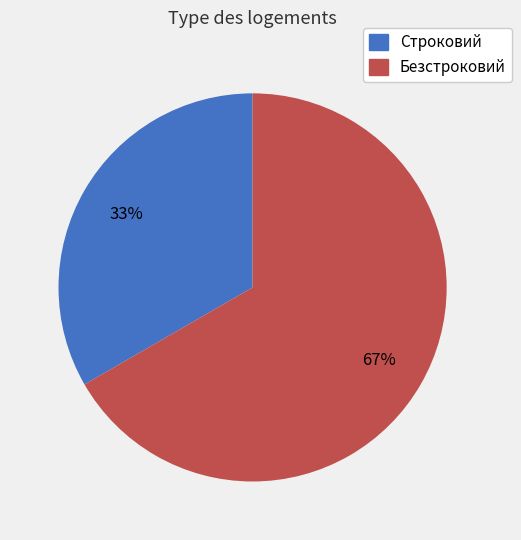

Is it true that Строковий is 25% of the pie?

False